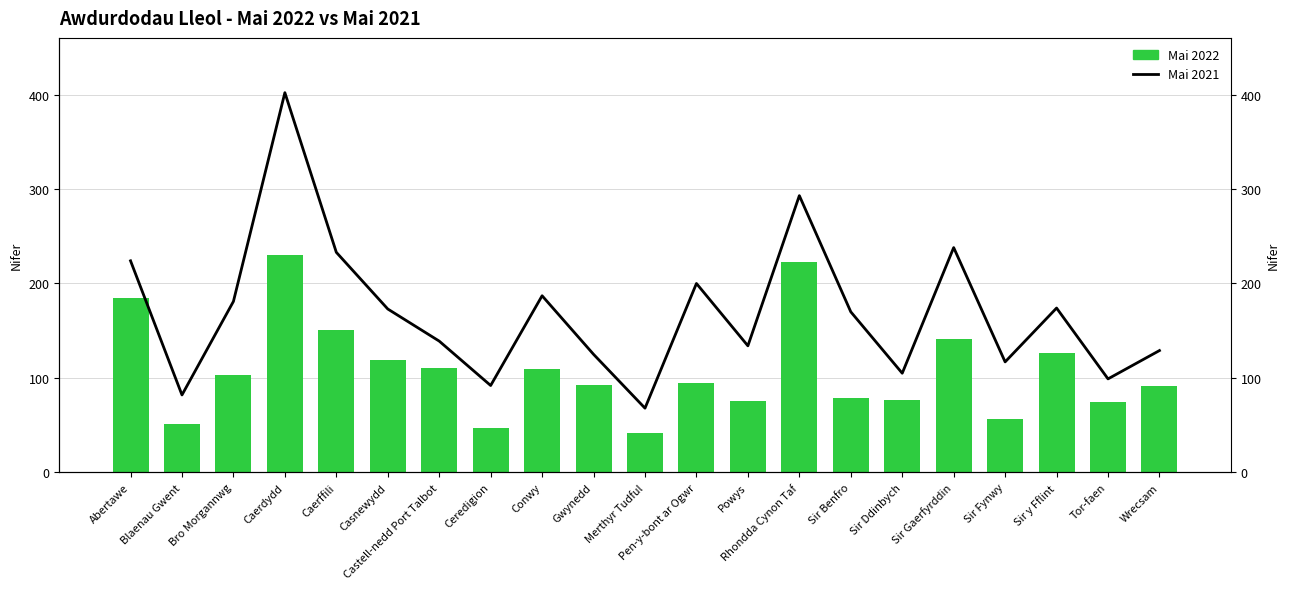

What is the approximate value of Mai 2021 at Merthyr Tudful, to the nearest 10?

70